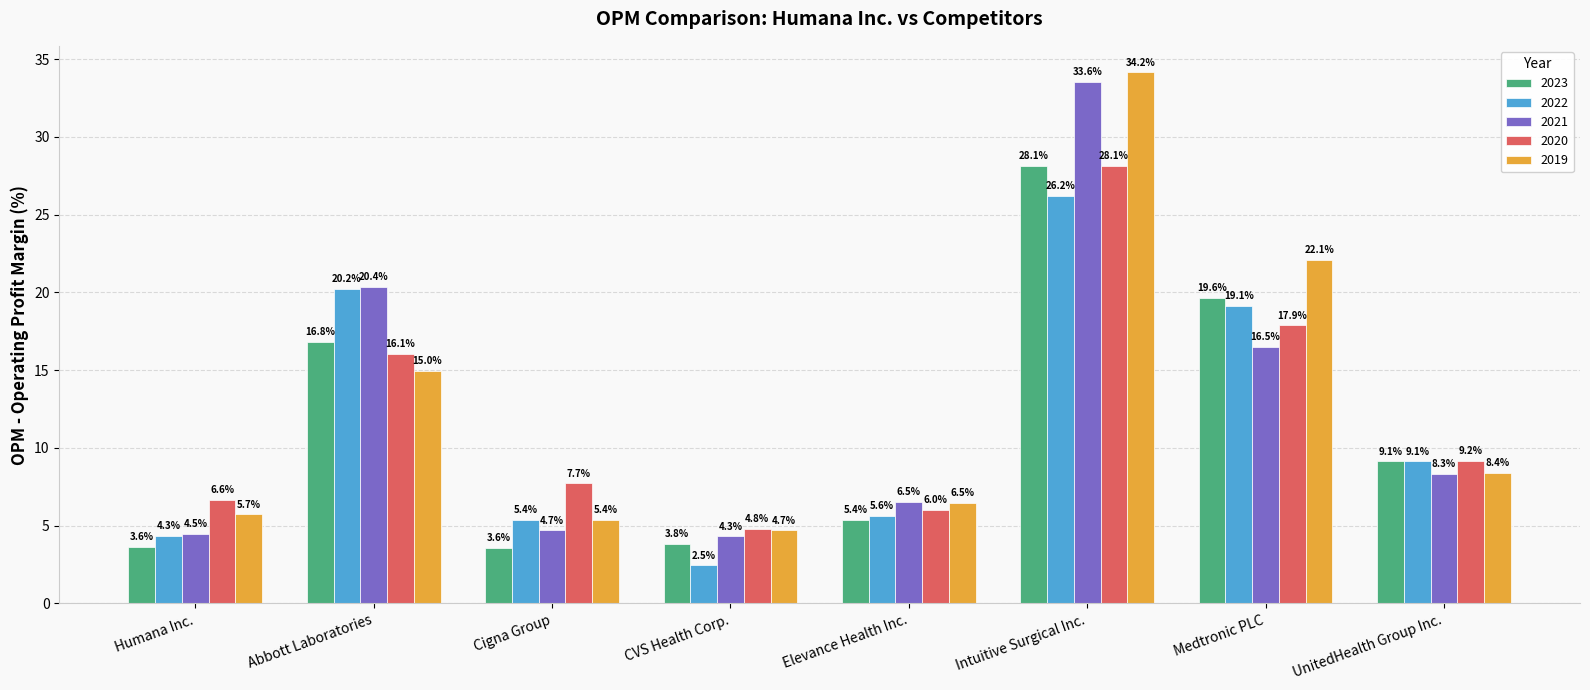

List the labels in order of 2019 value, smallest first.

CVS Health Corp., Cigna Group, Humana Inc., Elevance Health Inc., UnitedHealth Group Inc., Abbott Laboratories, Medtronic PLC, Intuitive Surgical Inc.